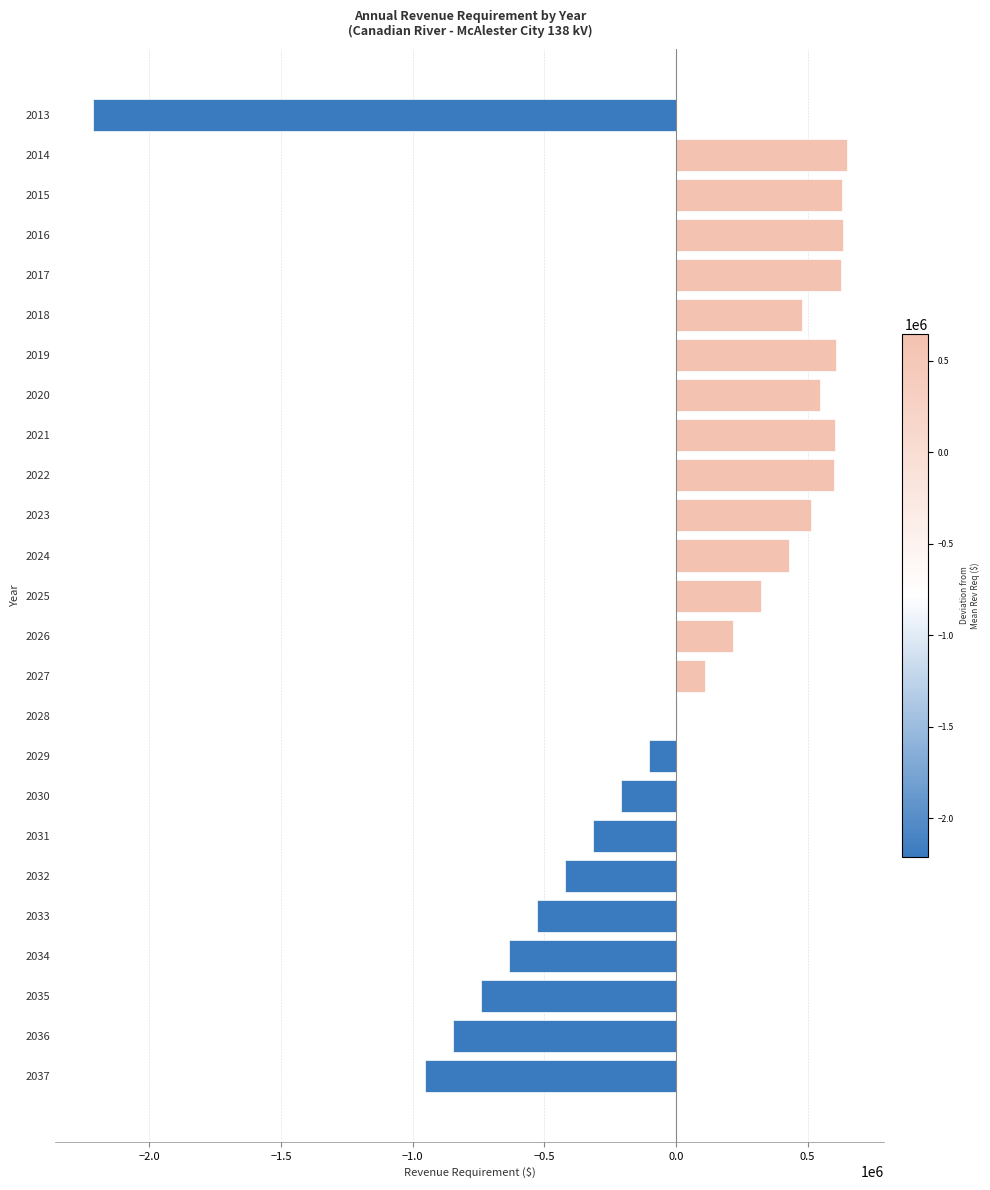

The value at 2018 is 479894.5. True or false?

True